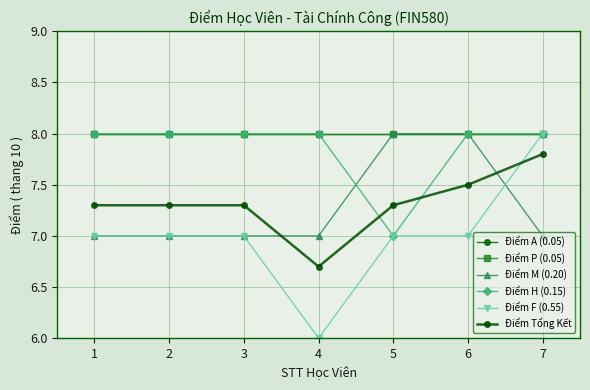

What is the average value of the Điểm Tổng Kết series?

7.3